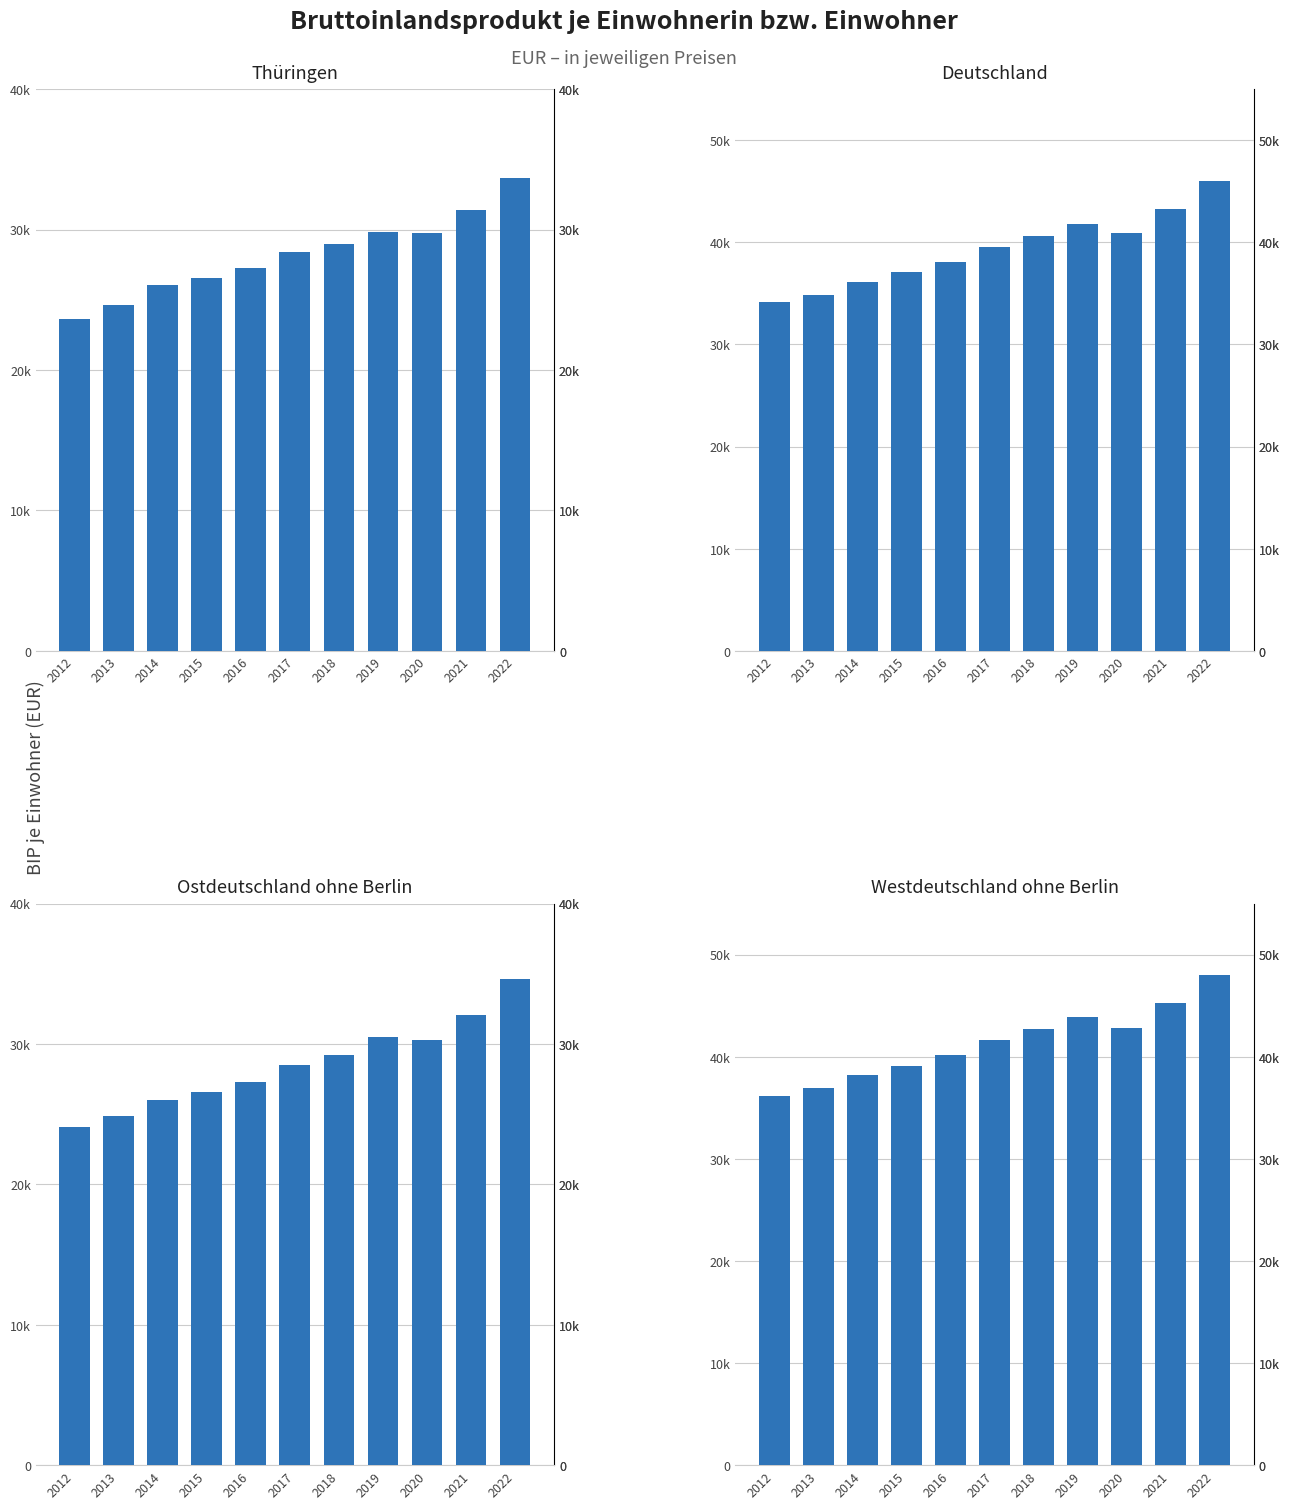

What is the value of the Thüringen bar at the 2nd from the left?

24658